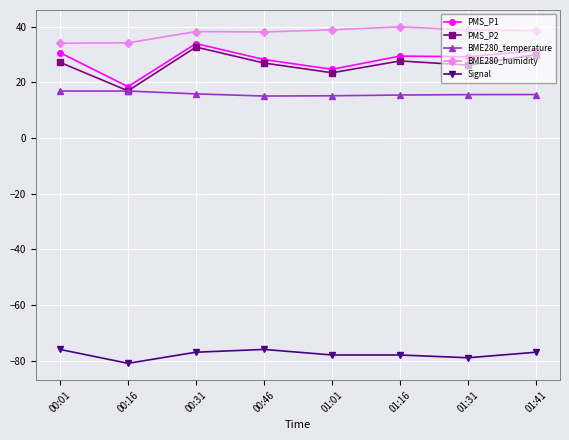

What is the label of the 4th point from the left?

00:46